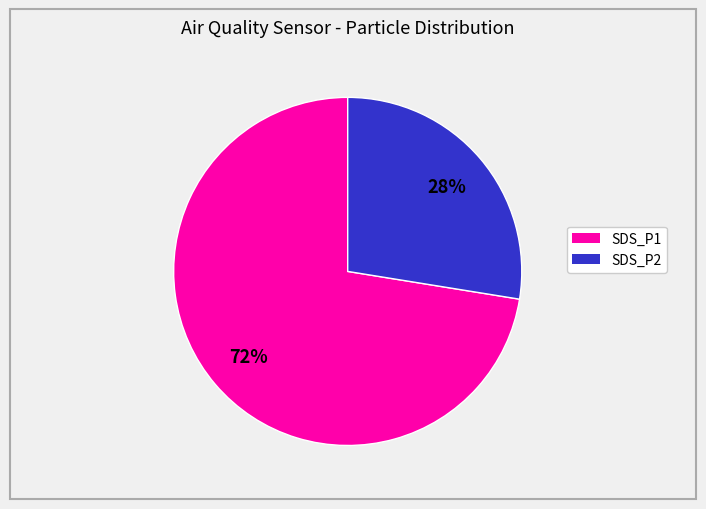

Count the number of slices in the pie.

2